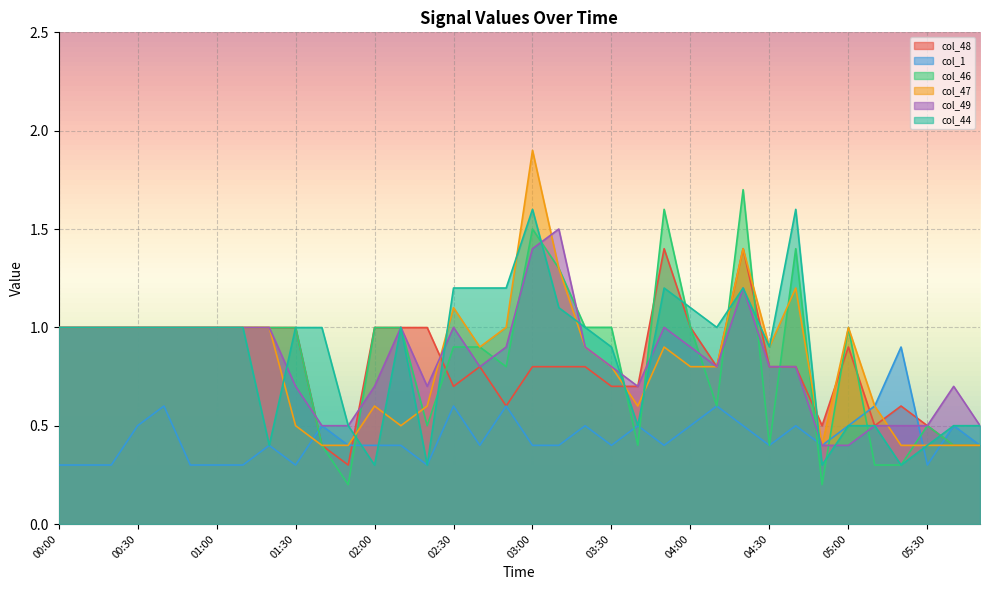

Is it true that col_47 equals 0.2 at 05:10?

False